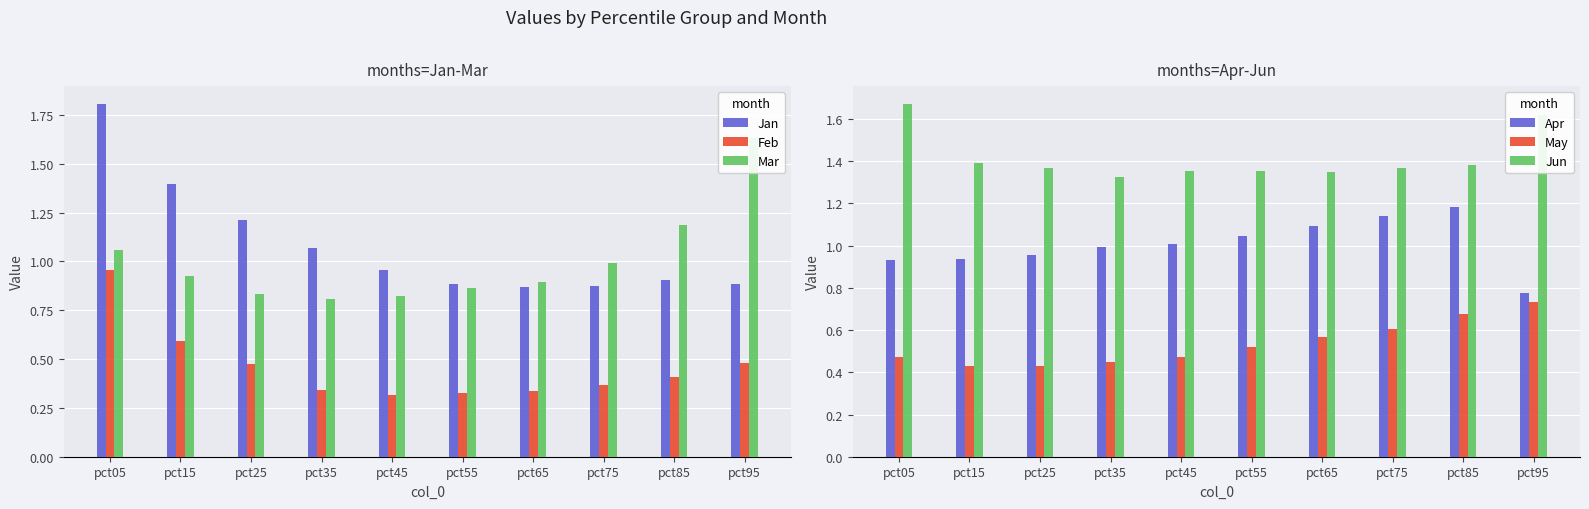

True or false: Jan has a value of 1.4 at pct15.

True